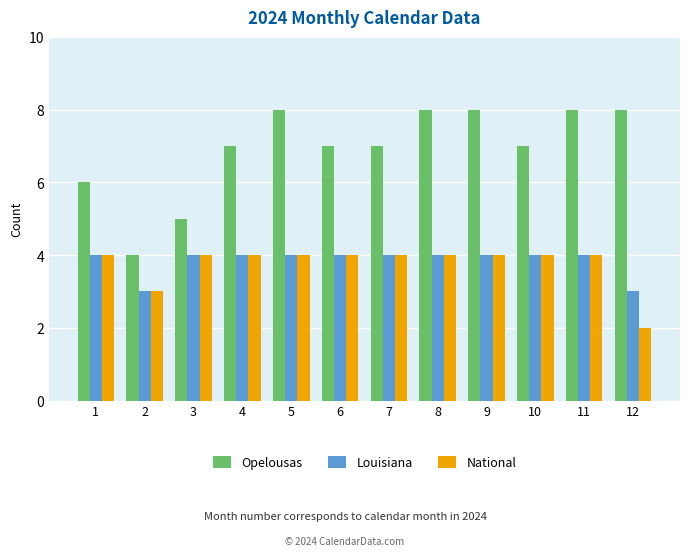

What is the value of the National bar at the 11th from the left?

4